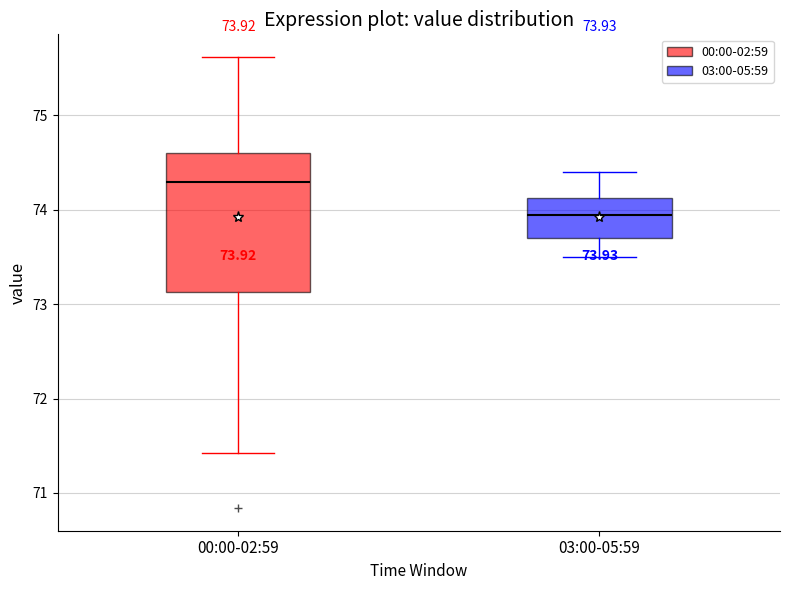

Which box has the highest median line?

00:00-02:59